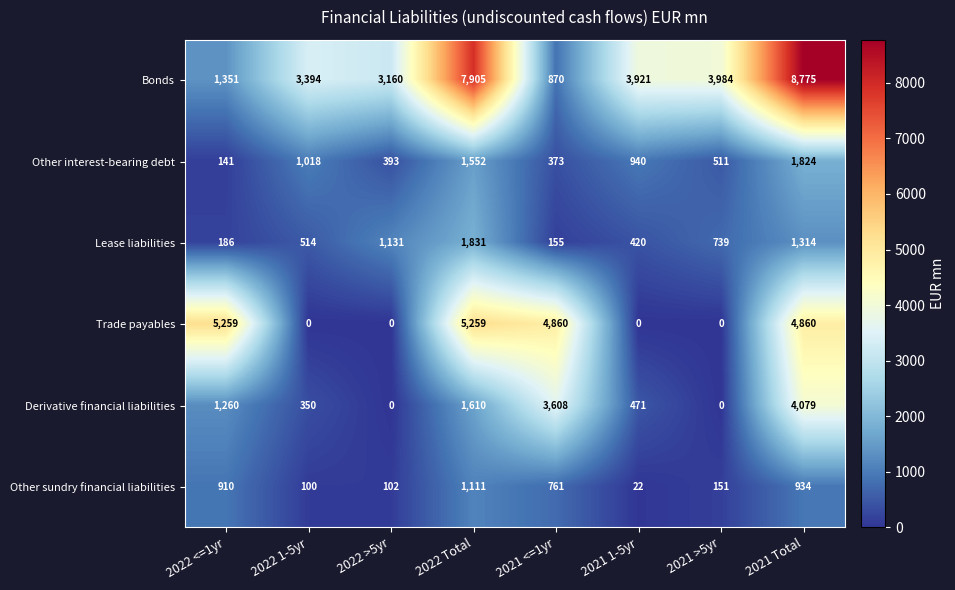

At how many categories does at least one series exceed 6849?

2